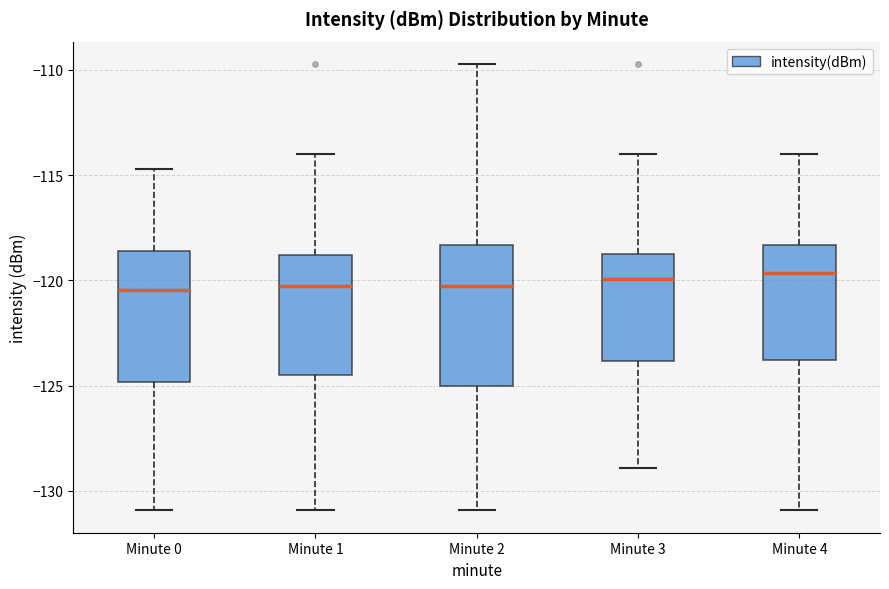

Reading left to right, read every box against the y-axis: the position of its median line, the range the box covers, and the ends of its whiskers. The values are not printed on the chart, so give them approximately, as read against the axis.

Minute 0: median -120.5, box -125.0 to -118.5, whiskers -131.0 to -114.5
Minute 1: median -120.0, box -124.5 to -119.0, whiskers -131.0 to -114.0
Minute 2: median -120.0, box -125.0 to -118.5, whiskers -131.0 to -109.5
Minute 3: median -120.0, box -124.0 to -118.5, whiskers -129.0 to -114.0
Minute 4: median -119.5, box -124.0 to -118.5, whiskers -131.0 to -114.0